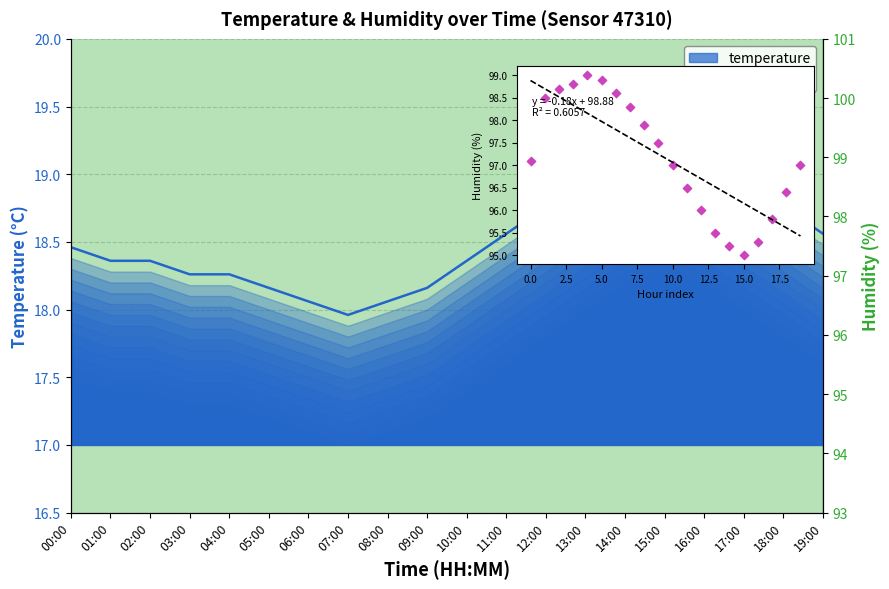

What is the total value across all series at 09:00?

115.7